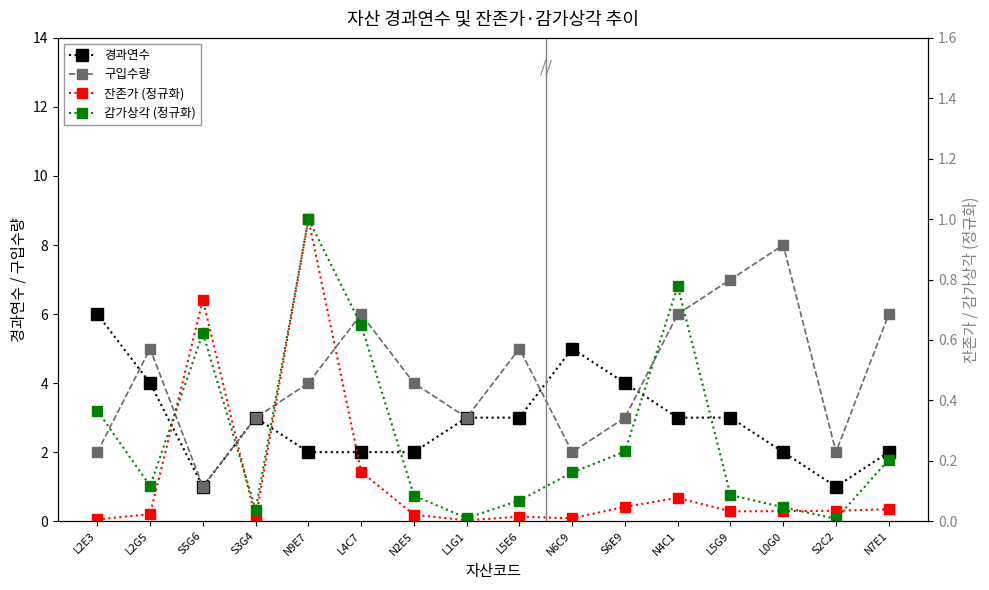

At which label does 구입수량 reach its peak?

L0G0